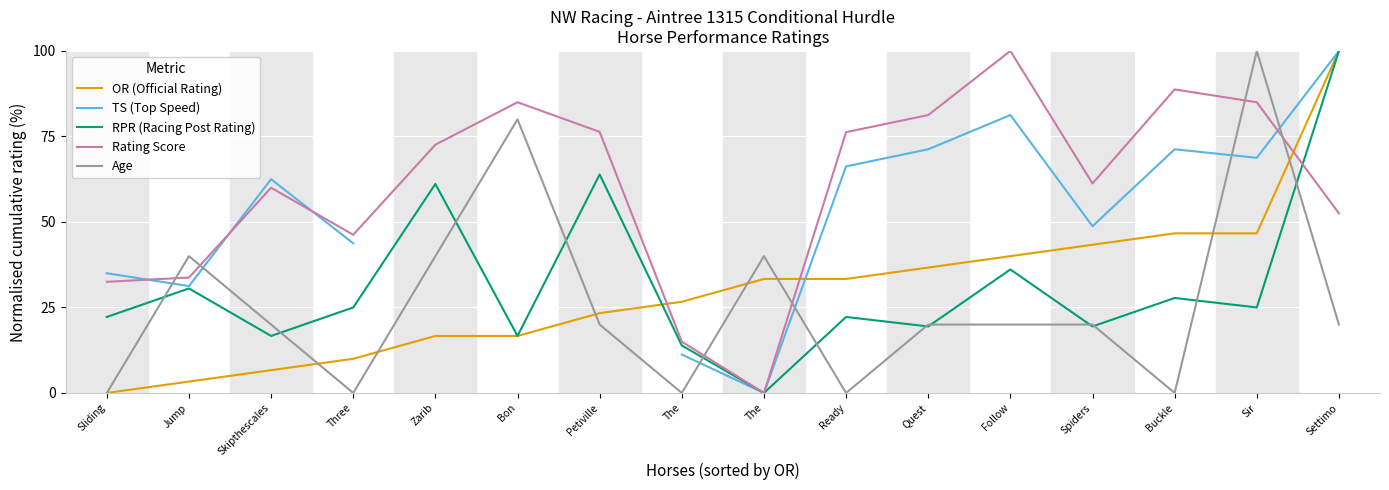

At Sliding, list the series in order from largest to smallest.

TS (Top Speed), Rating Score, RPR (Racing Post Rating), OR (Official Rating), Age